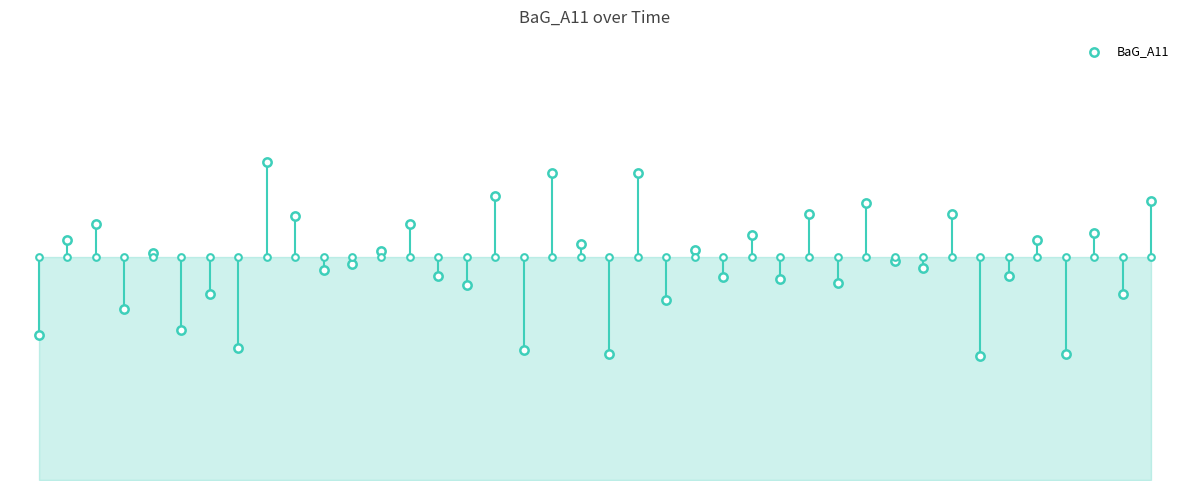

Which has a higher value, 8 or 4?

8